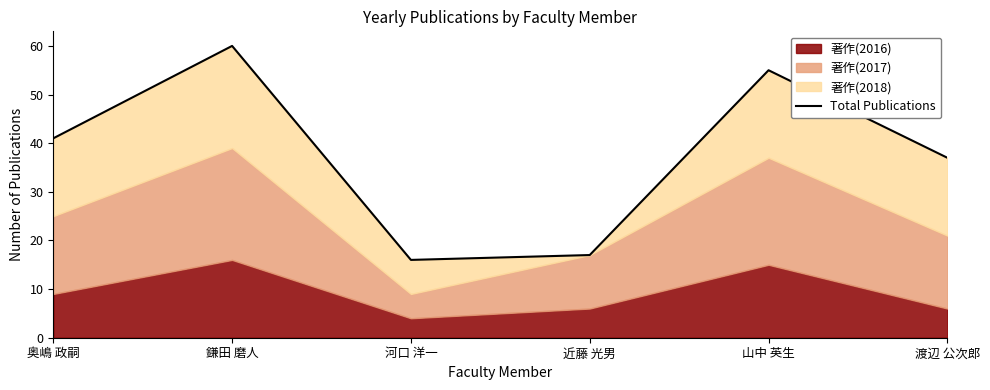

What is the change in value from 河口 洋一 to 近藤 光男?

+1